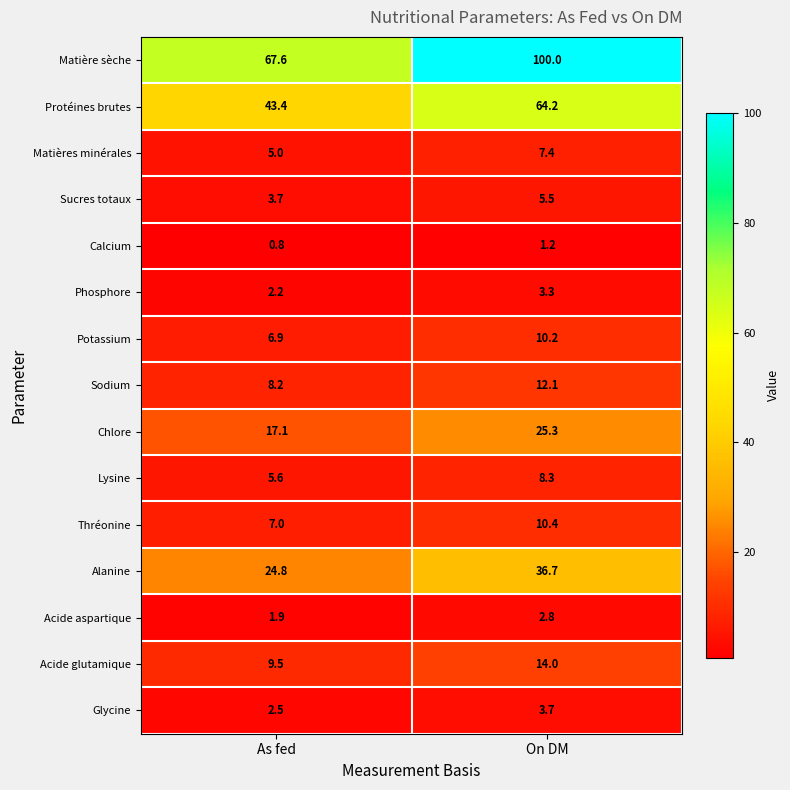

Where does the Sodium series first go above 12?

On DM